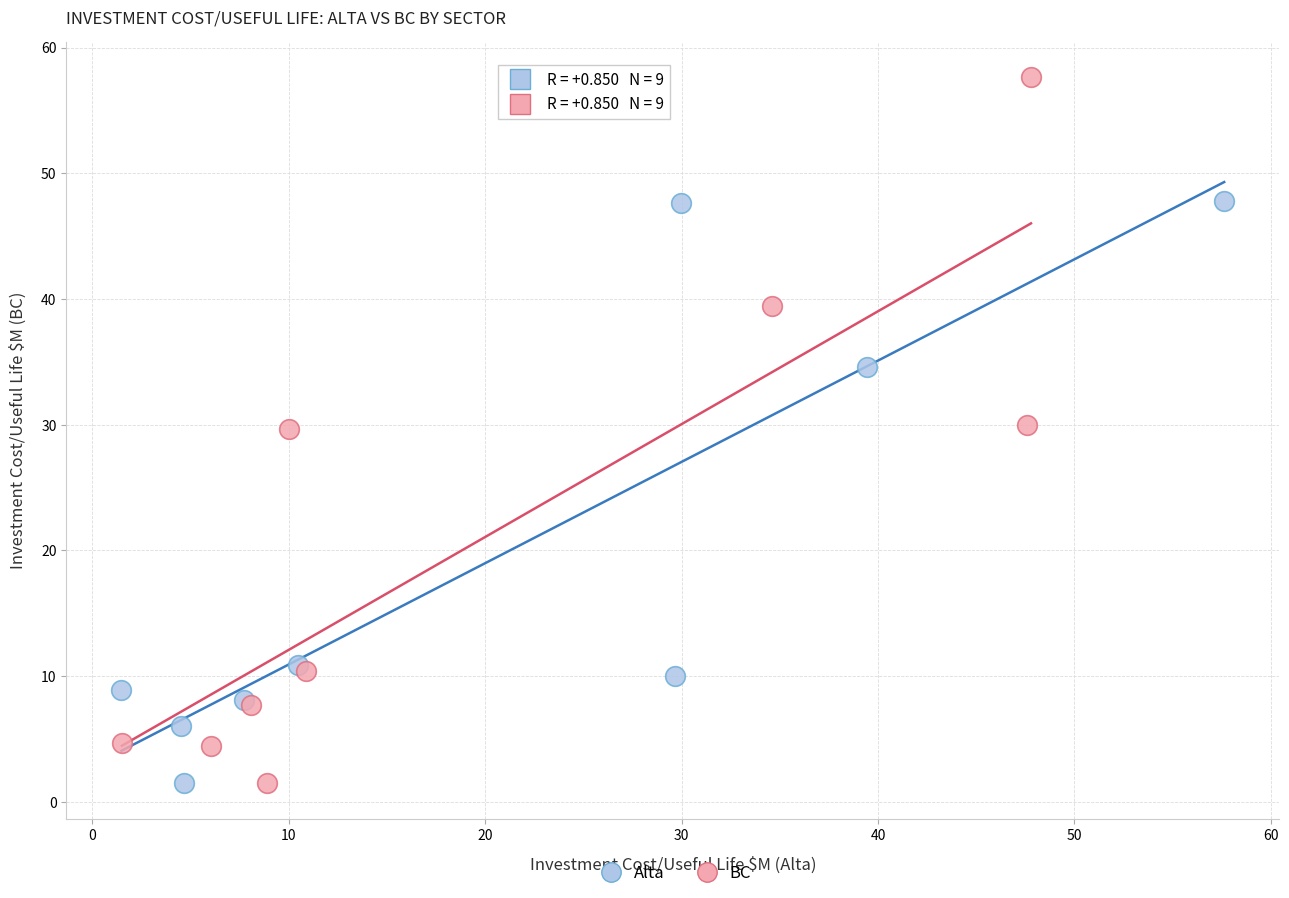

What are all the series names shown in the legend?

Alta, BC